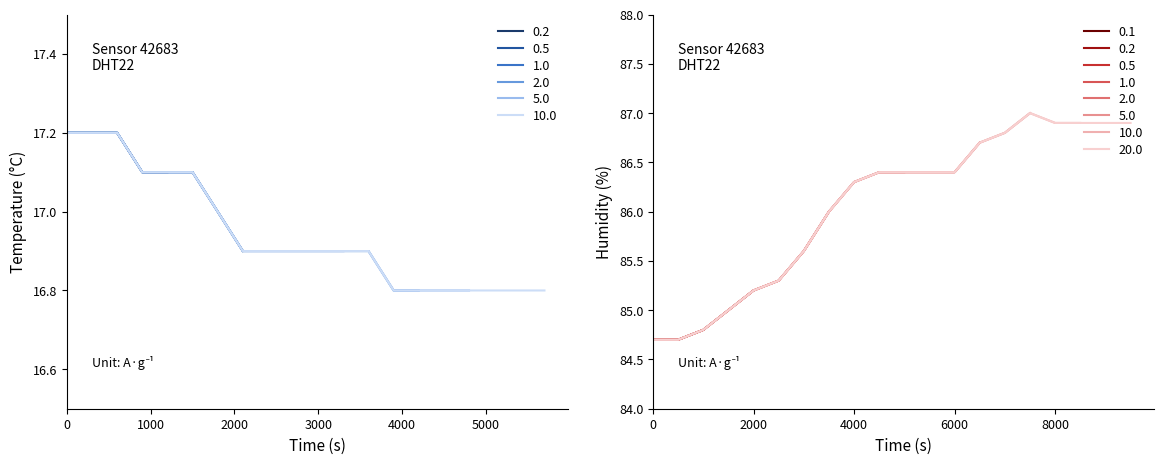

What is the maximum value for temperature?

17.2